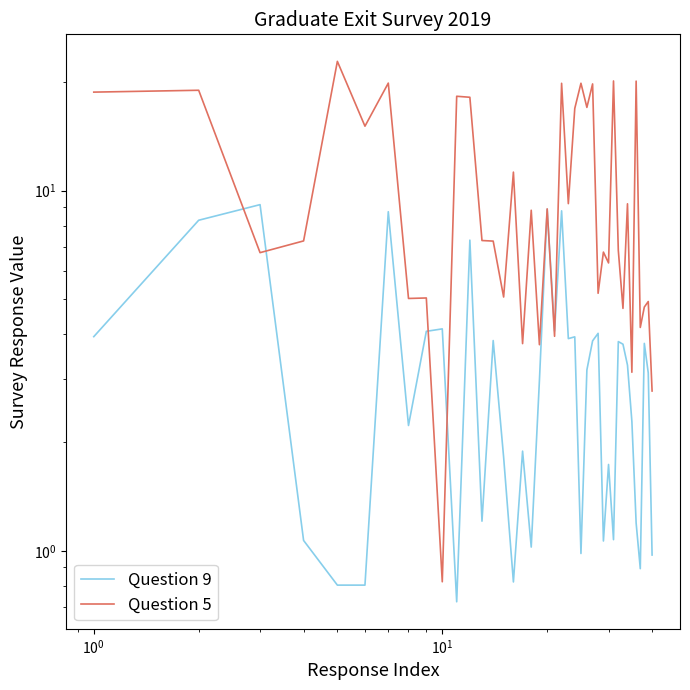

How many intersections are there between Question 5 and Question 9?

6